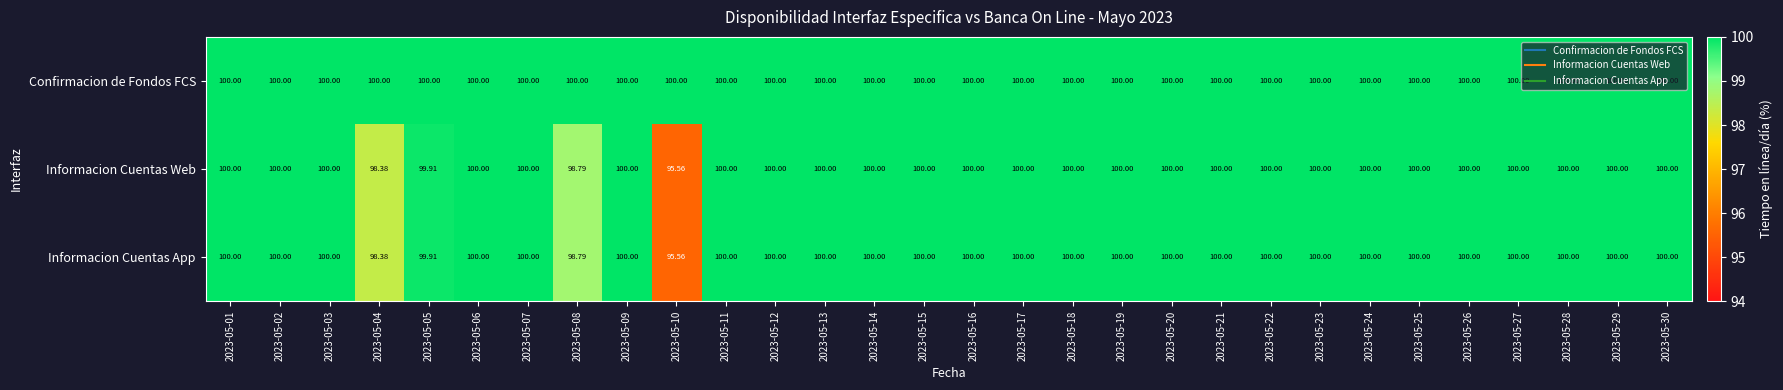

What is the total value across all series at 2023-05-19?

300.0